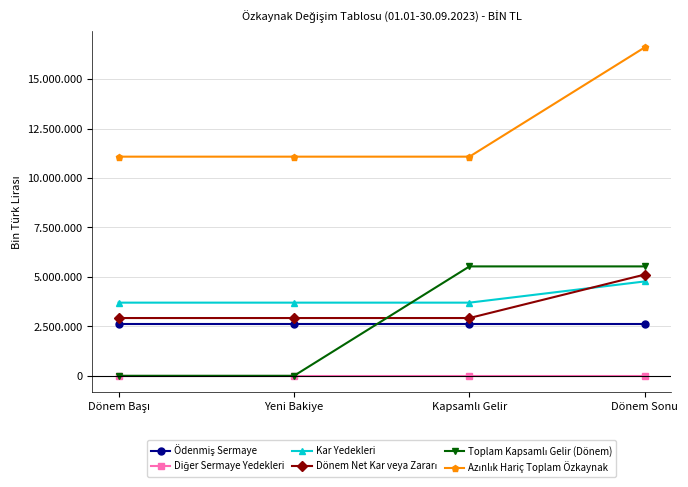

Does the chart have visible grid lines?

Yes